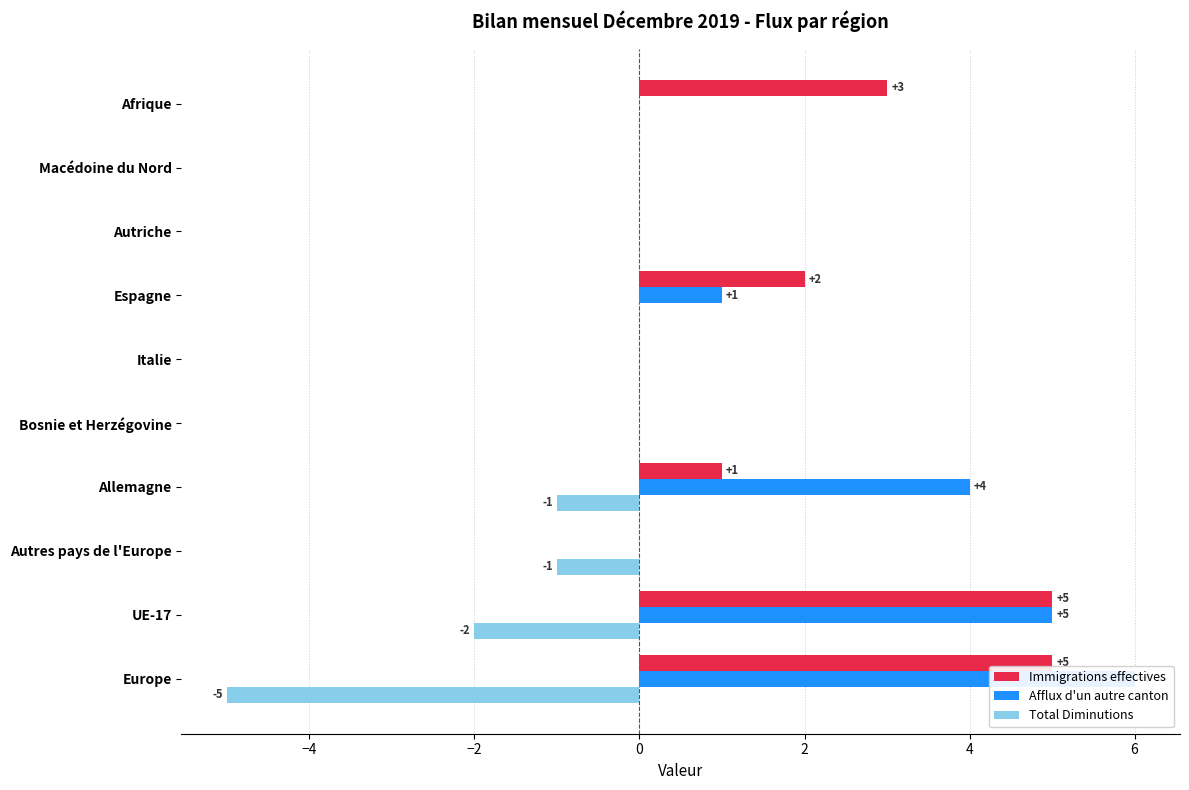

Is it true that Immigrations effectives equals 8 at UE-17?

False